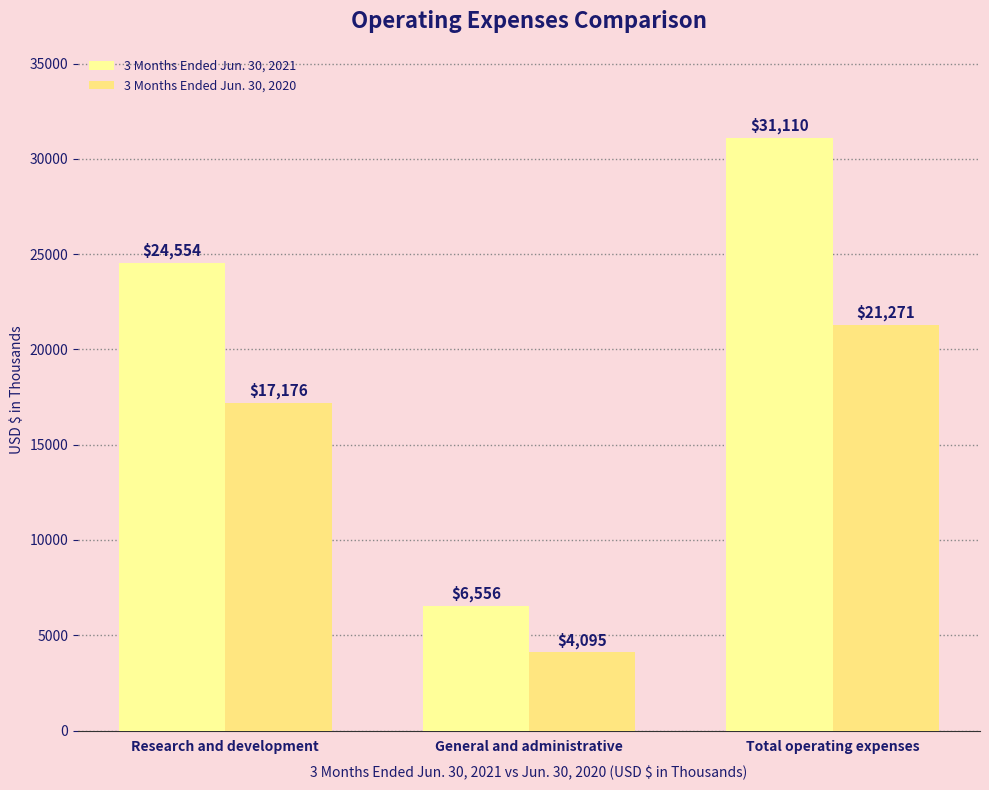

Reading left to right, transcribe all the data shown in this chart.

3 Months Ended Jun. 30, 2021: 24554	6556	31110
3 Months Ended Jun. 30, 2020: 17176	4095	21271